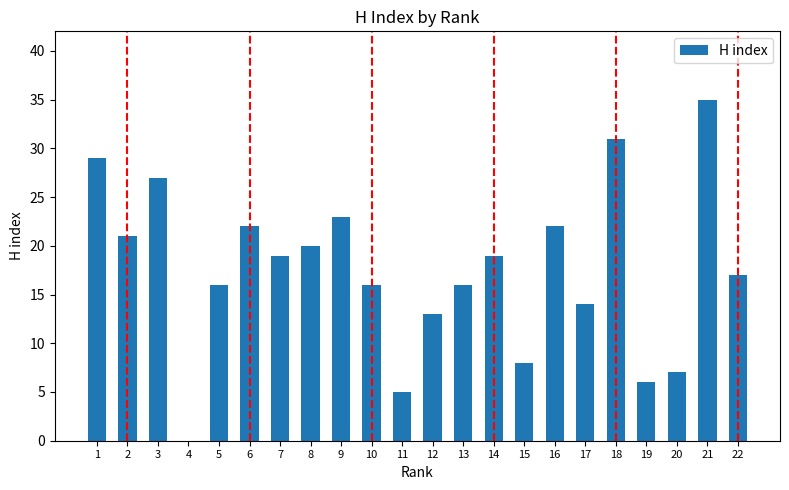

At which category does the chart reach its peak across all series?

21